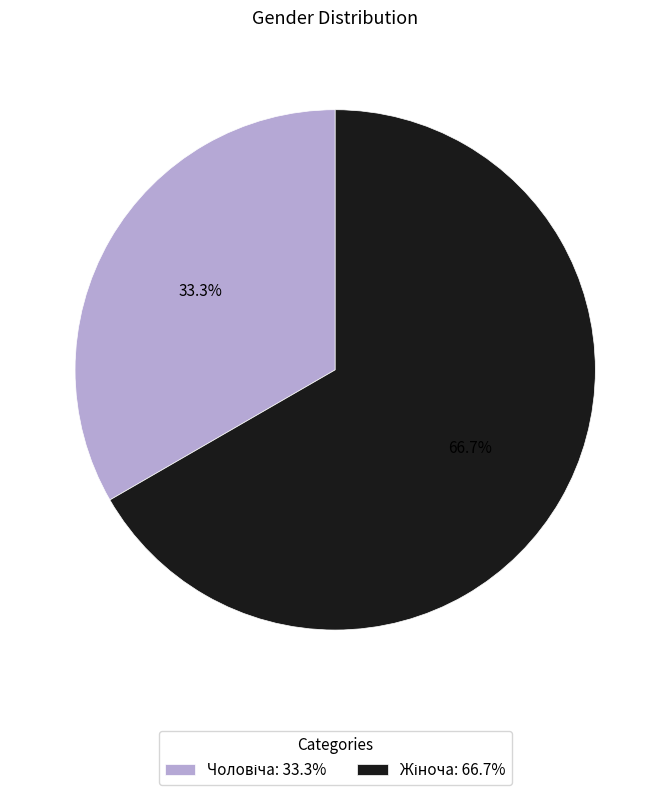

Count the number of slices in the pie.

2